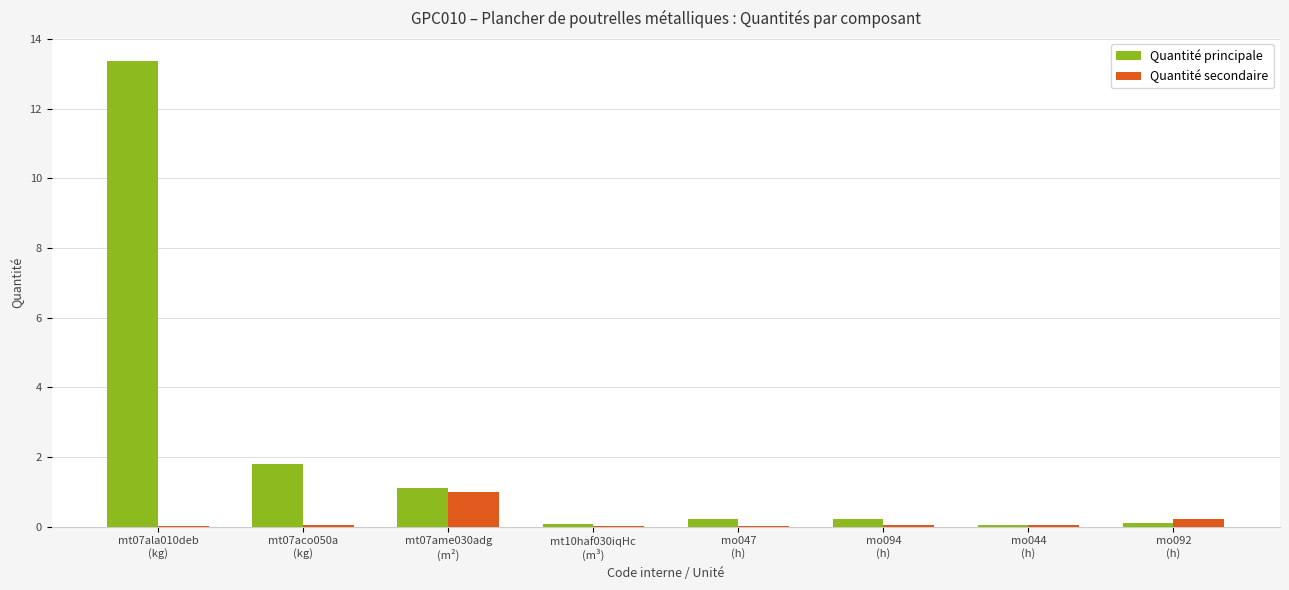

What is the sum of all Quantité secondaire values?

1.4